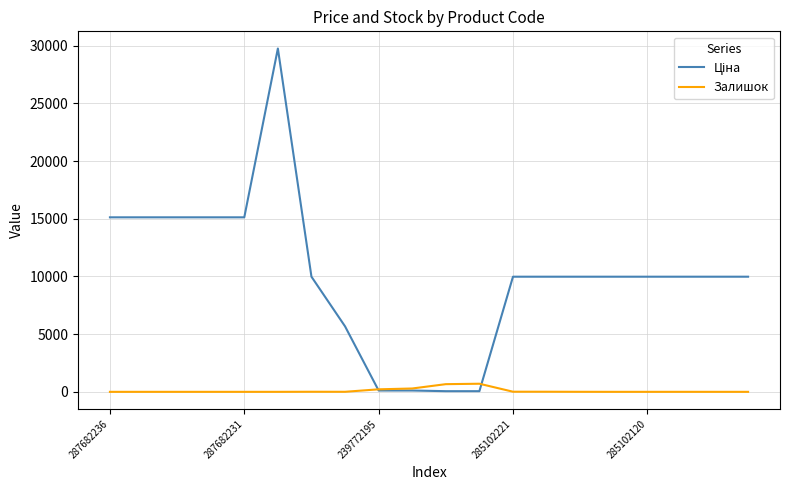

What is the highest value of the Залишок series?

702.0